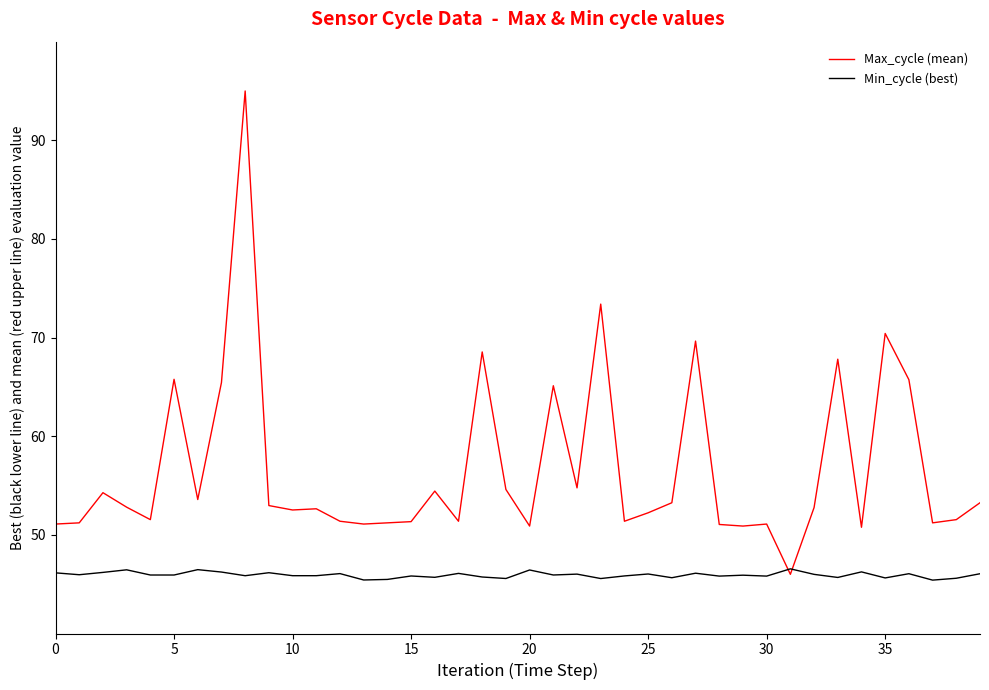

True or false: Min_cycle (best) and Max_cycle (mean) cross at least once.

True